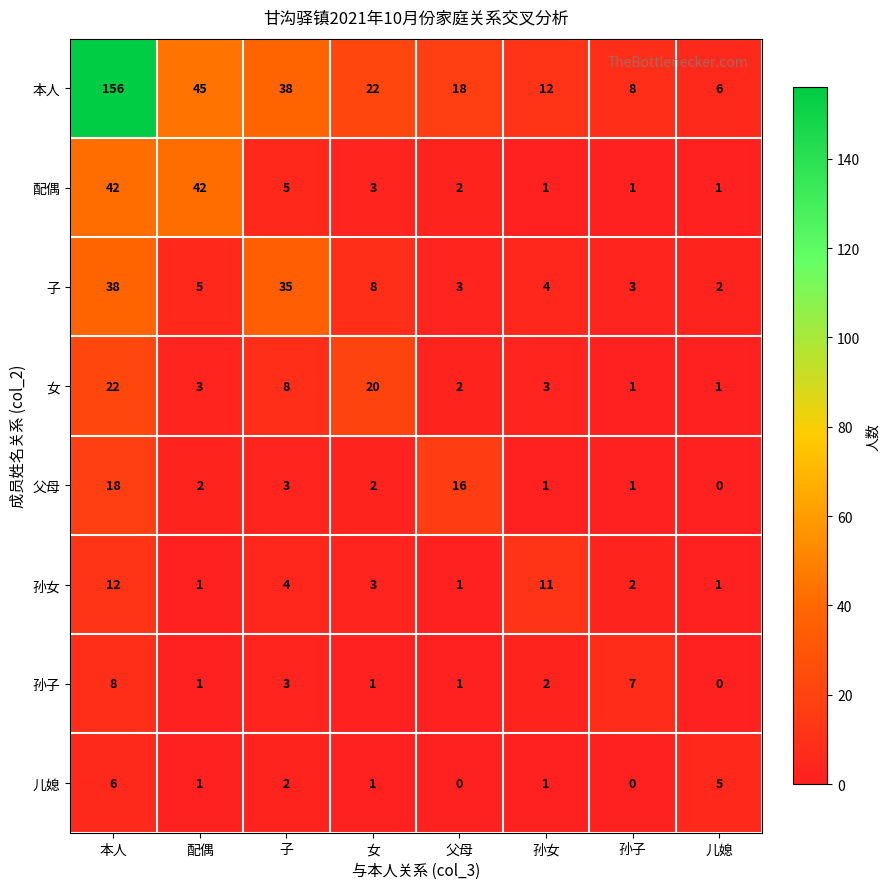

What is the difference between the 儿媳 values at 父母 and 孙女?

1